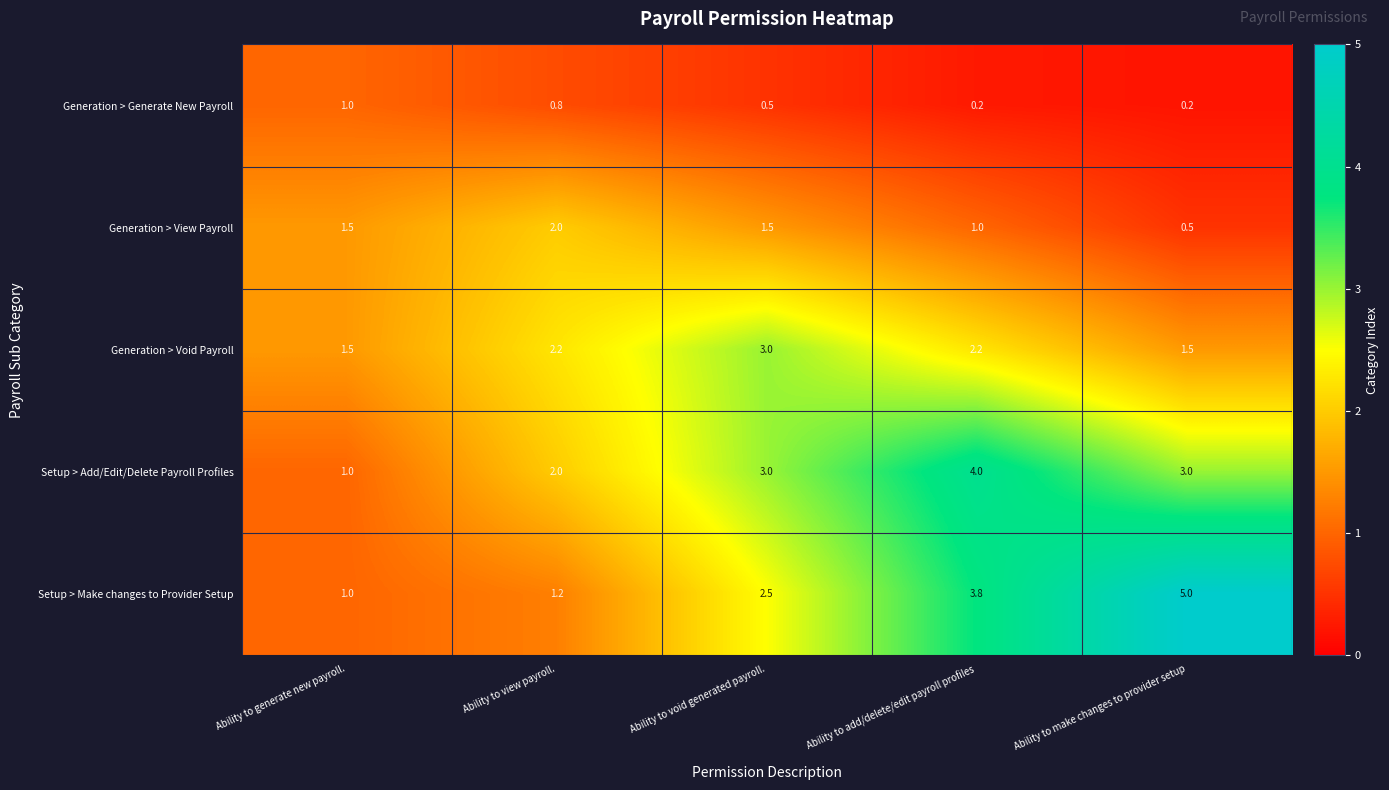

List the labels in order of Setup > Make changes to Provider Setup value, largest first.

Ability to make changes to provider setup, Ability to add/delete/edit payroll profiles, Ability to void generated payroll., Ability to view payroll., Ability to generate new payroll.